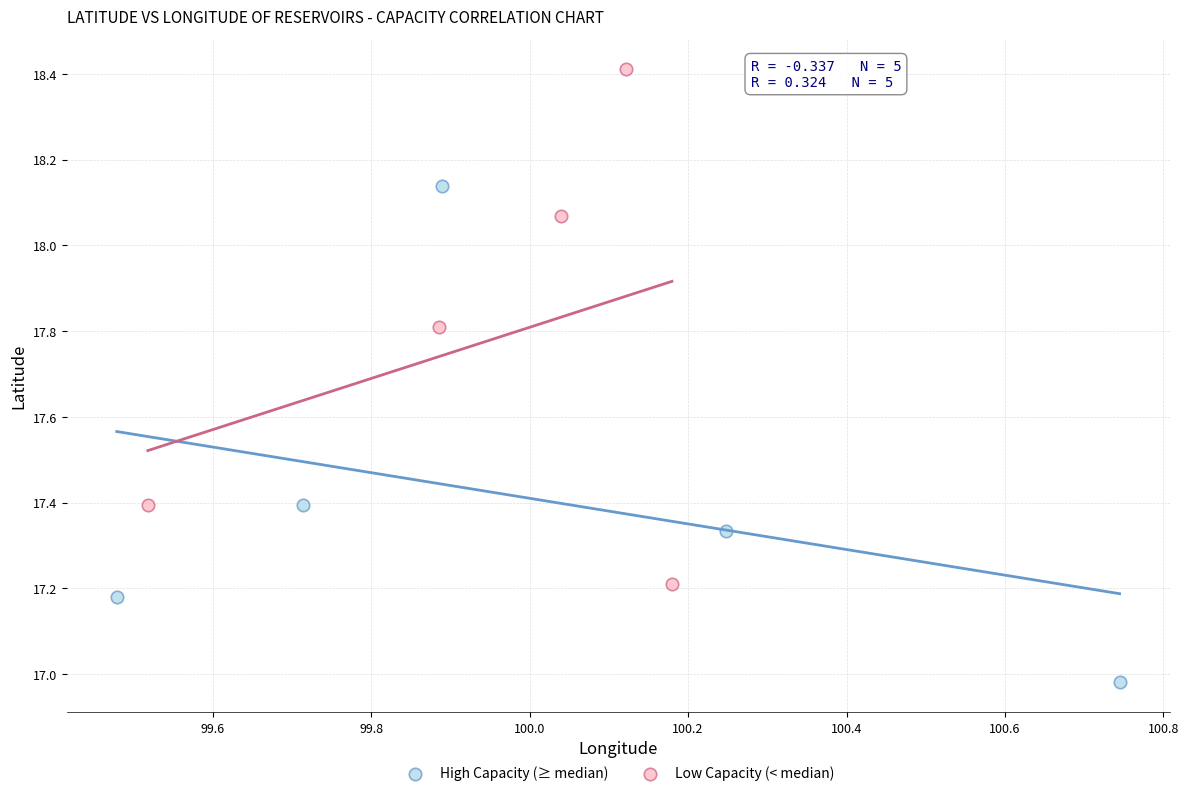

Which series has the widest spread of Y values?

Low Capacity (< median)